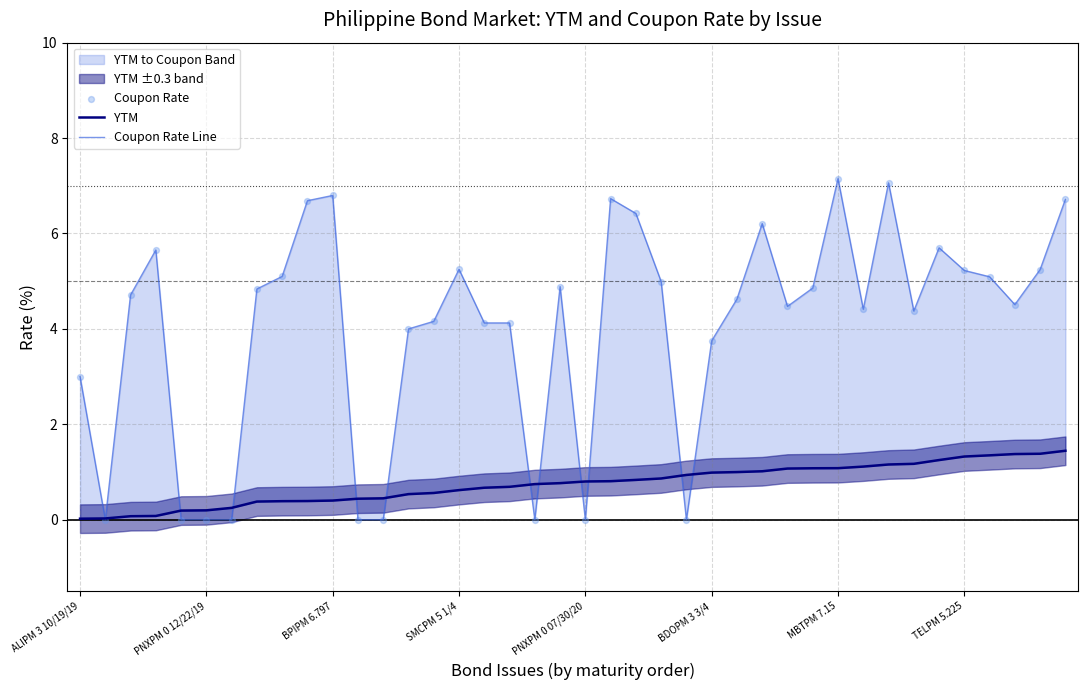

Is the value of Coupon Rate Line at 37 greater than the value of Coupon Rate at 32?

No